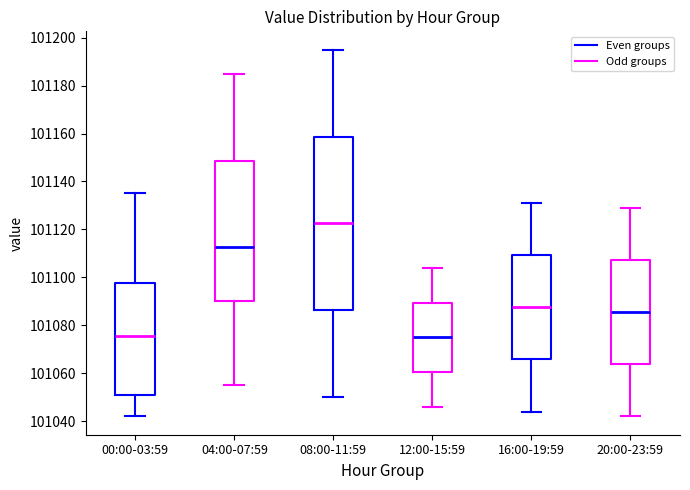

Reading left to right, transcribe this box plot: for each box, give where its median line is, the range the box spans, and where its two whiskers end, as read against the y-axis. The values are not printed on the chart, so give them approximately, as read against the axis.

00:00-03:59: median 101076, box 101050 to 101098, whiskers 101042 to 101136
04:00-07:59: median 101112, box 101090 to 101148, whiskers 101056 to 101186
08:00-11:59: median 101122, box 101086 to 101158, whiskers 101050 to 101196
12:00-15:59: median 101076, box 101060 to 101090, whiskers 101046 to 101104
16:00-19:59: median 101088, box 101066 to 101110, whiskers 101044 to 101132
20:00-23:59: median 101086, box 101064 to 101108, whiskers 101042 to 101130